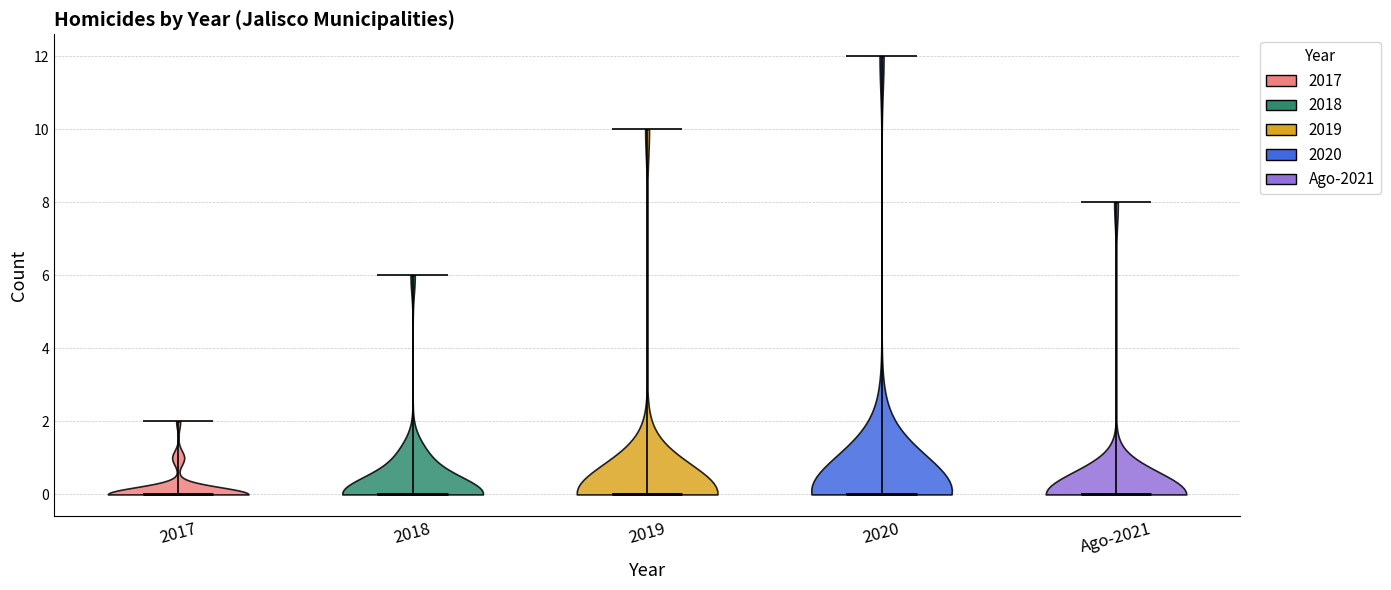

Reading left to right, read every violin against the y-axis: where its median line is, and the lowest and highest points it reaches. The values are not printed on the chart, so give them approximately, as read against the axis.

2017: median line 0, lowest point 0, highest point 2
2018: median line 0, lowest point 0, highest point 6
2019: median line 0, lowest point 0, highest point 10
2020: median line 0, lowest point 0, highest point 12
Ago-2021: median line 0, lowest point 0, highest point 8